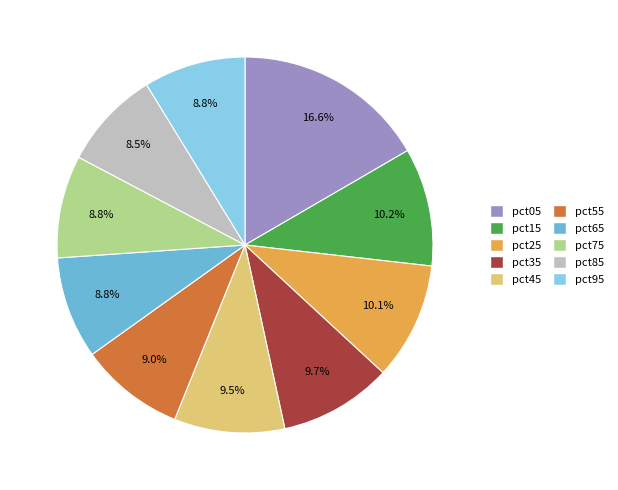

To the nearest percent, what is the average slice percentage?

10%